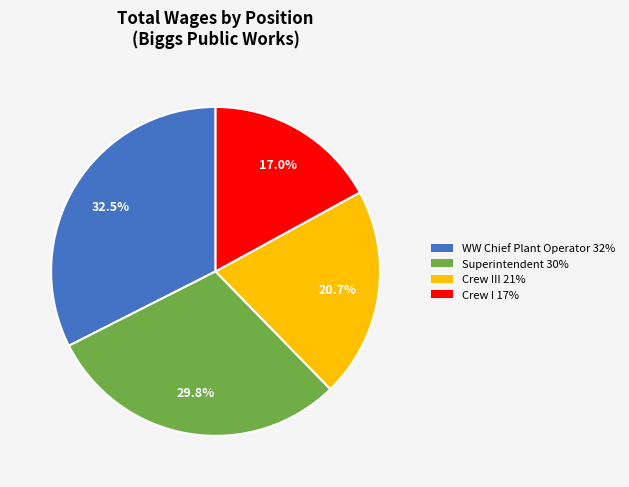

Is there any slice that represents more than half of the pie?

No